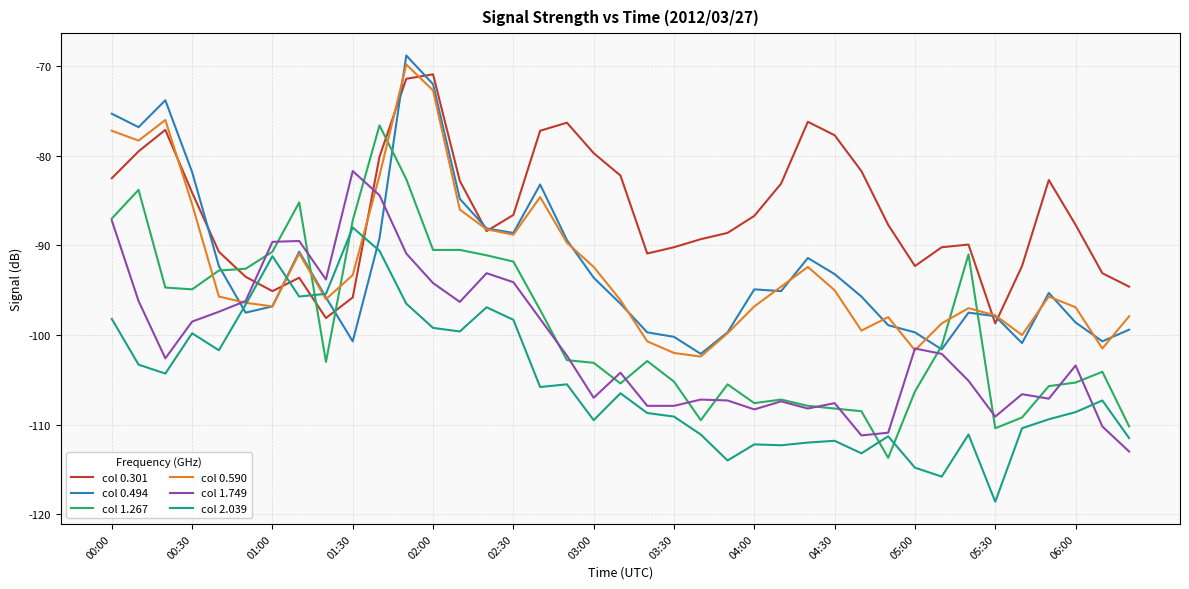

What is the lowest value of the col 0.590 series?

-102.4